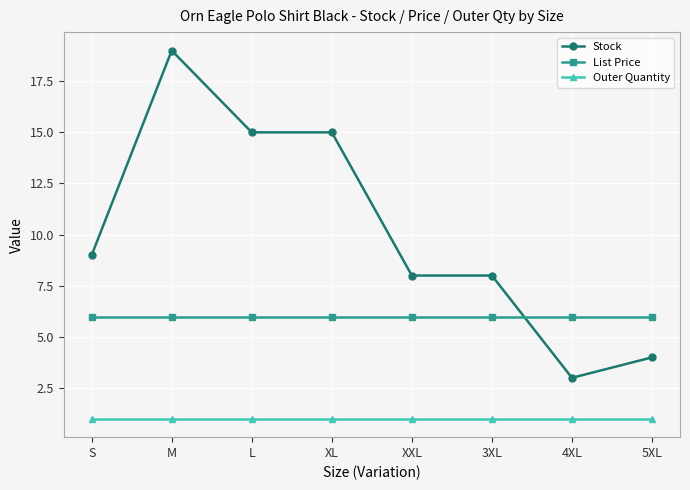

Reading left to right, list all the values displayed in this chart.

Stock: 9.0	19.0	15.0	15.0	8.0	8.0	3.0	4.0
List Price: 6.0	6.0	6.0	6.0	6.0	6.0	6.0	6.0
Outer Quantity: 1.0	1.0	1.0	1.0	1.0	1.0	1.0	1.0